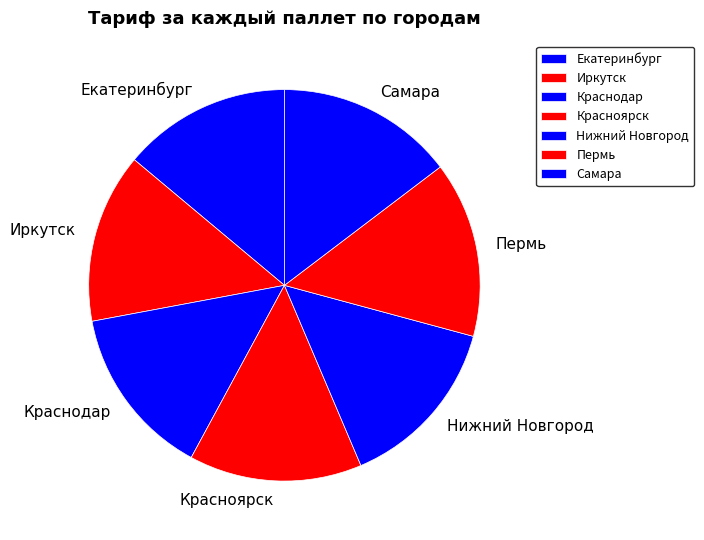

What is the ratio of the value at Краснодар to the value at Красноярск?

1.0